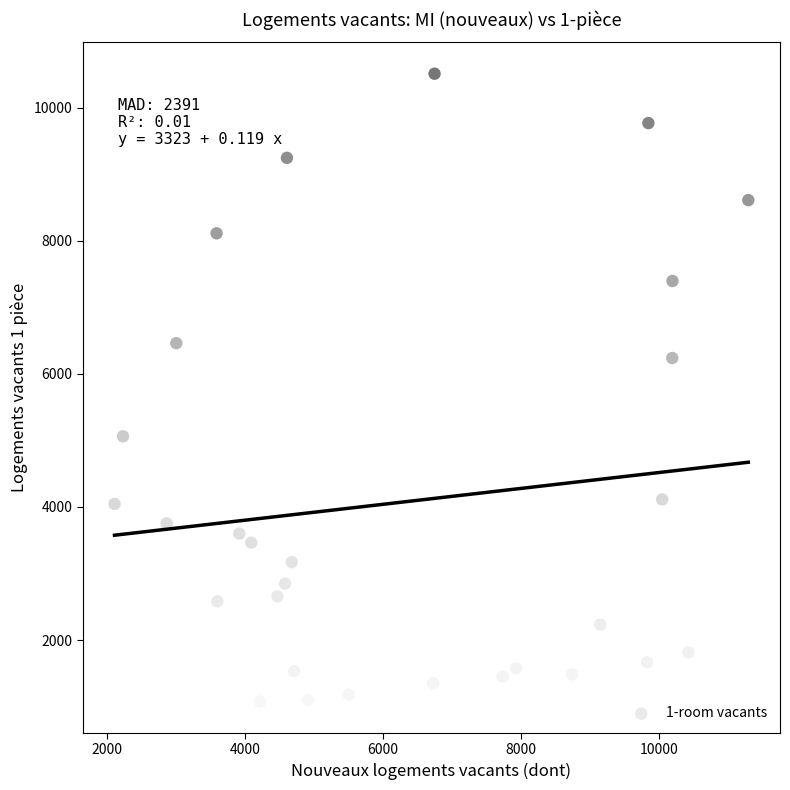

What is the range of Y values (max minus min)?

9430